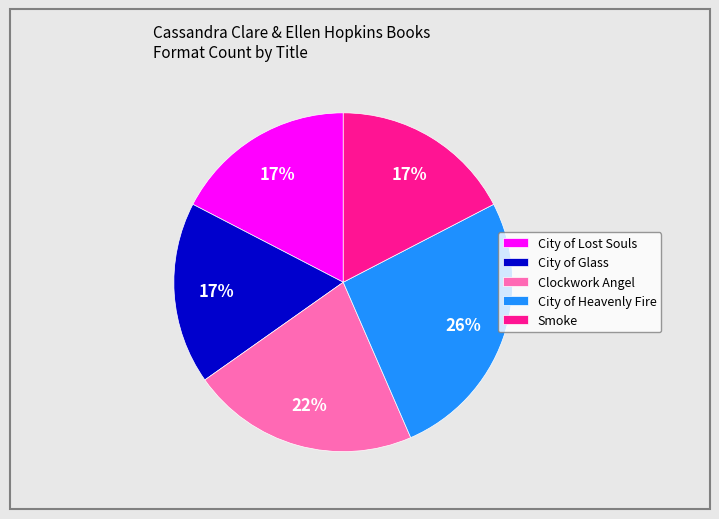

Does City of Heavenly Fire account for over 50% of the chart?

No